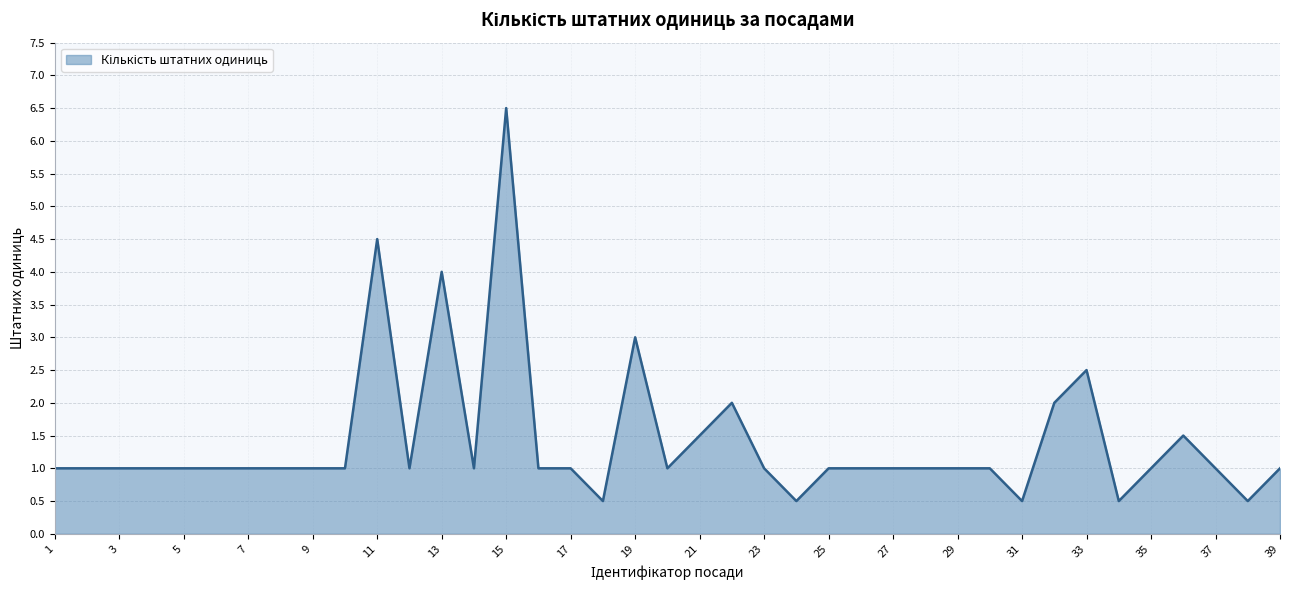

What is the minimum value shown in the chart?

0.5